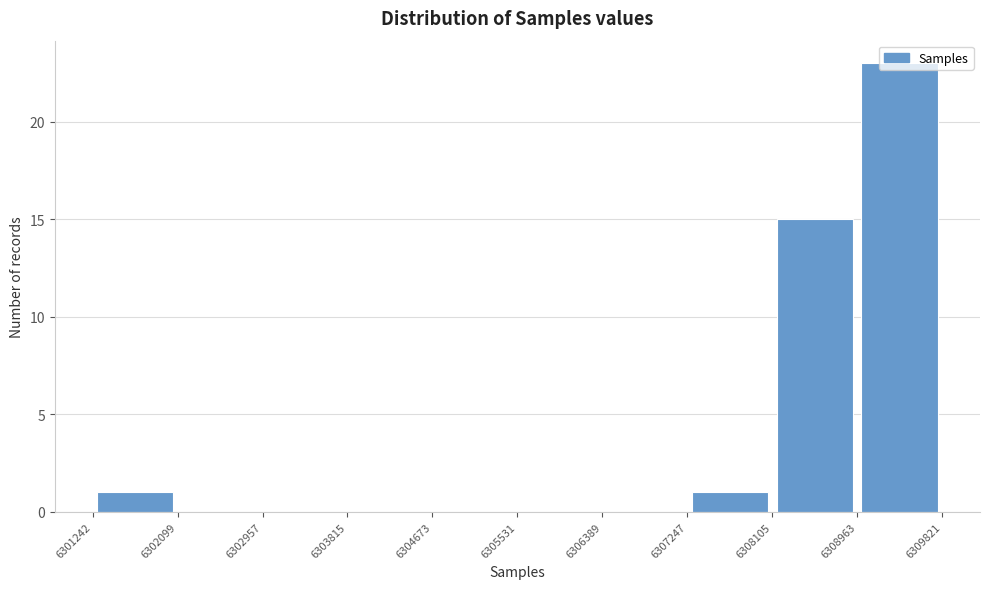

Reading left to right, transcribe this chart: for each bar, give the range it covers on the x-axis and its height. The values are not printed on the chart, so give them approximately, as read against the axis.

6301242 to 6302099: 1
6302099 to 6302957: 0
6302957 to 6303815: 0
6303815 to 6304673: 0
6304673 to 6305531: 0
6305531 to 6306389: 0
6306389 to 6307247: 0
6307247 to 6308105: 1
6308105 to 6308963: 15
6308963 to 6309821: 23